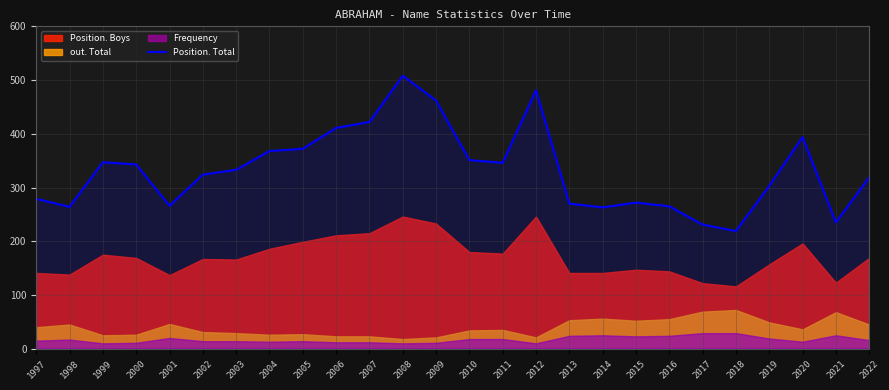

True or false: the data shows 422 at 2007.

True